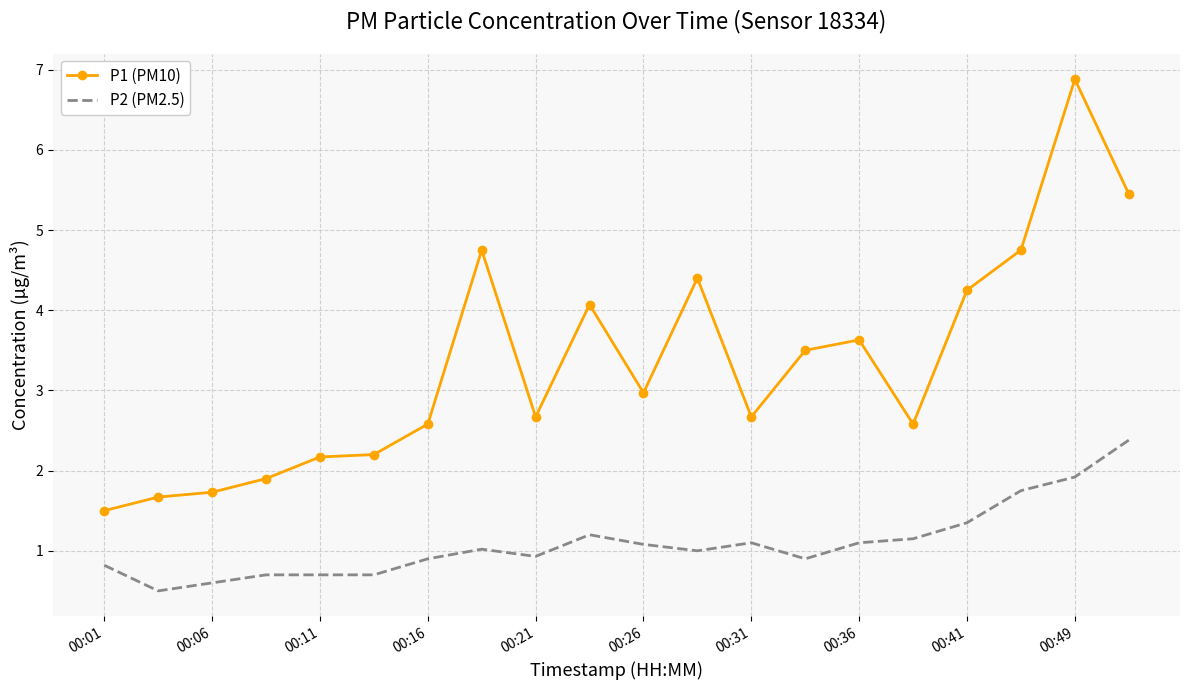

What is the maximum value for P2 (PM2.5)?

2.4